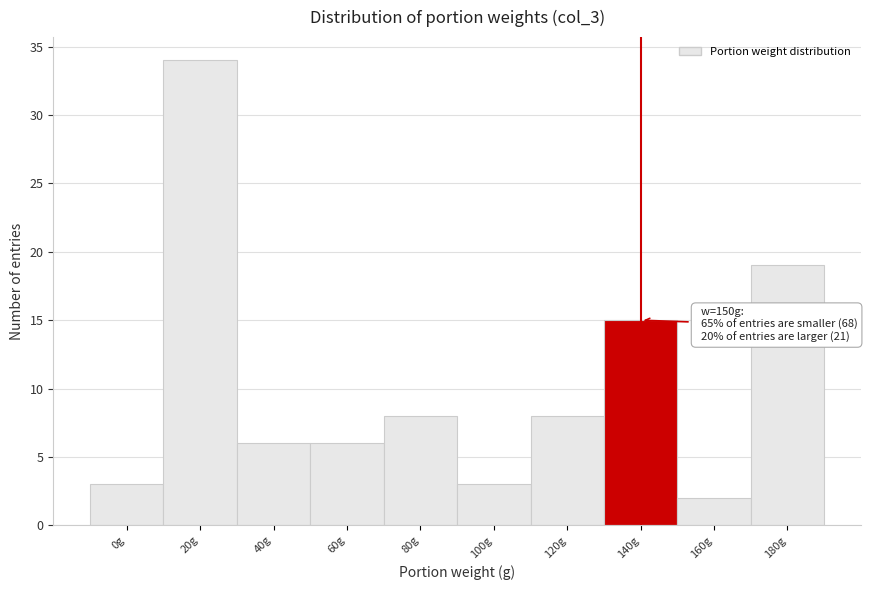

Reading left to right, transcribe all the data shown in this chart.

3	34	6	6	8	3	8	15	2	19